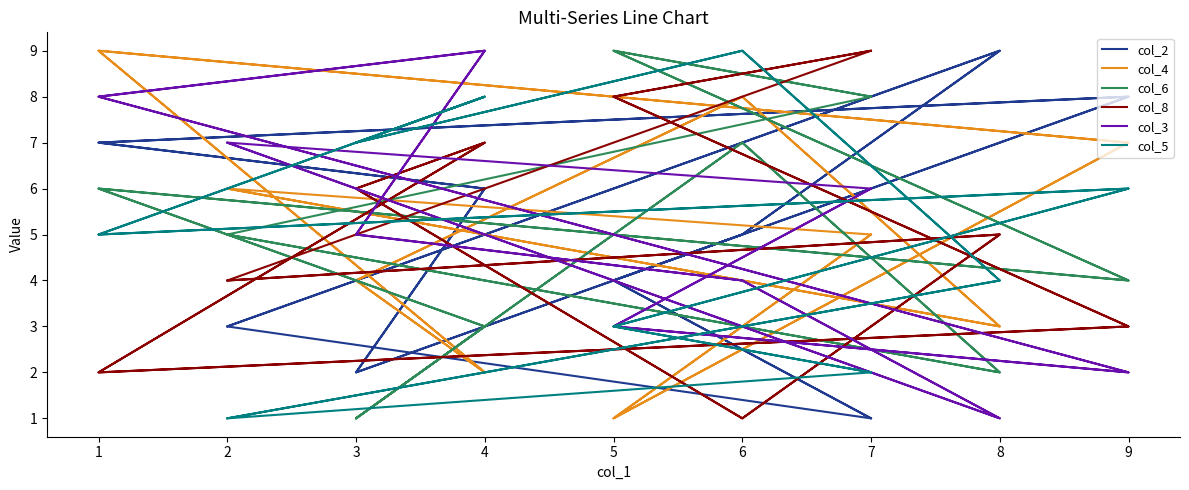

Reading right to left, transcribe all the data shown in this chart.

col_2: 1	4	8	7	6	2	5	9	3	1	4	8	7	6	2	5	9	3
col_4: 5	1	7	9	2	4	8	3	6	5	1	7	9	2	4	8	3	6
col_6: 8	9	4	6	3	1	7	2	5	8	9	4	6	3	1	7	2	5
col_8: 9	8	3	2	7	6	1	5	4	9	8	3	2	7	6	1	5	4
col_3: 6	3	2	8	9	5	4	1	7	6	3	2	8	9	5	4	1	7
col_5: 2	3	6	5	8	7	9	4	1	2	3	6	5	8	7	9	4	1